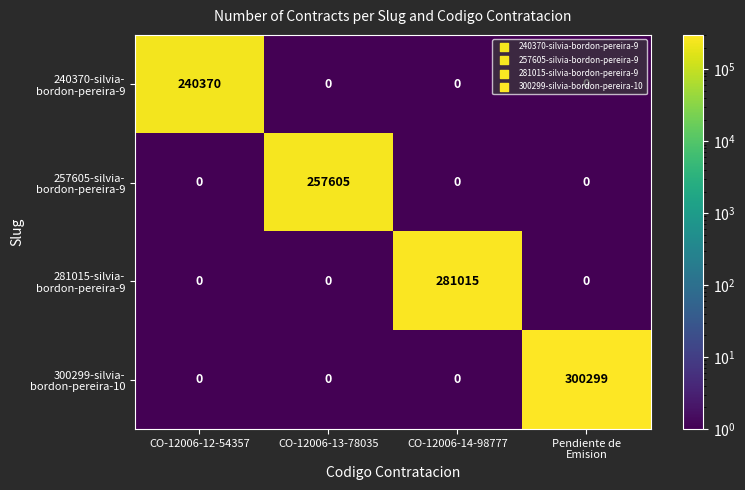

What is the spread (max minus min) of values at CO-12006-12-54357?

240370